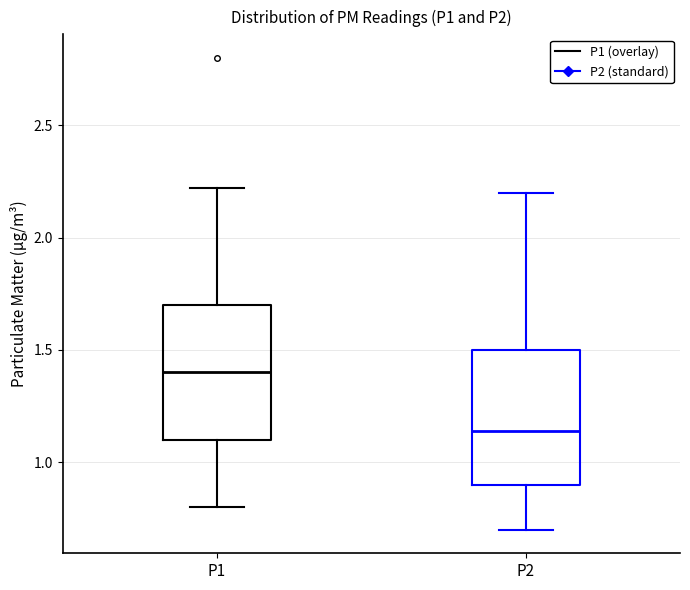

Reading left to right, read every box against the y-axis: the position of its median line, the range the box covers, and the ends of its whiskers. The values are not printed on the chart, so give them approximately, as read against the axis.

P1: median 1.40, box 1.10 to 1.70, whiskers 0.80 to 2.20
P2: median 1.15, box 0.90 to 1.50, whiskers 0.70 to 2.20